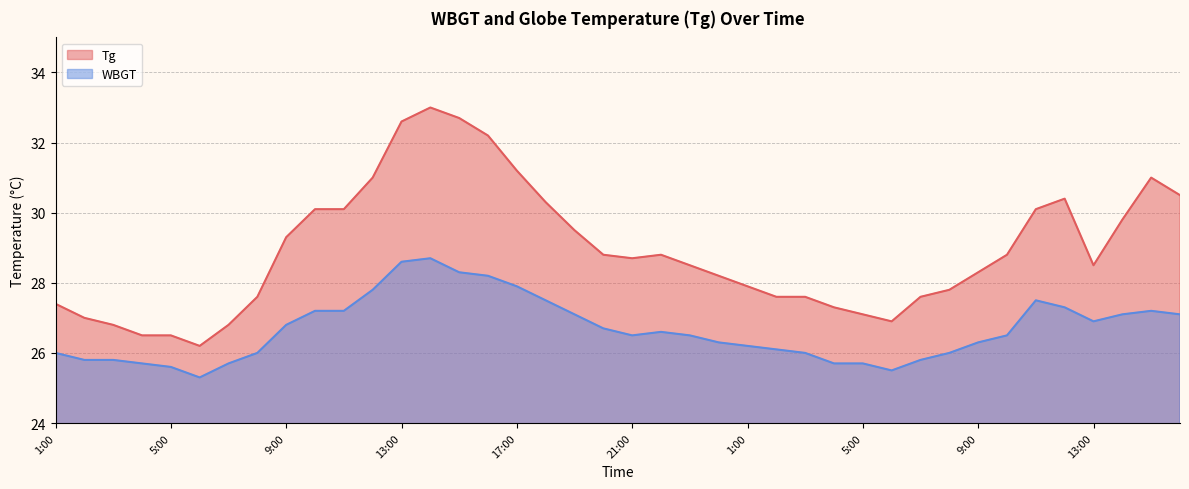

True or false: WBGT and Tg intersect in this chart.

False